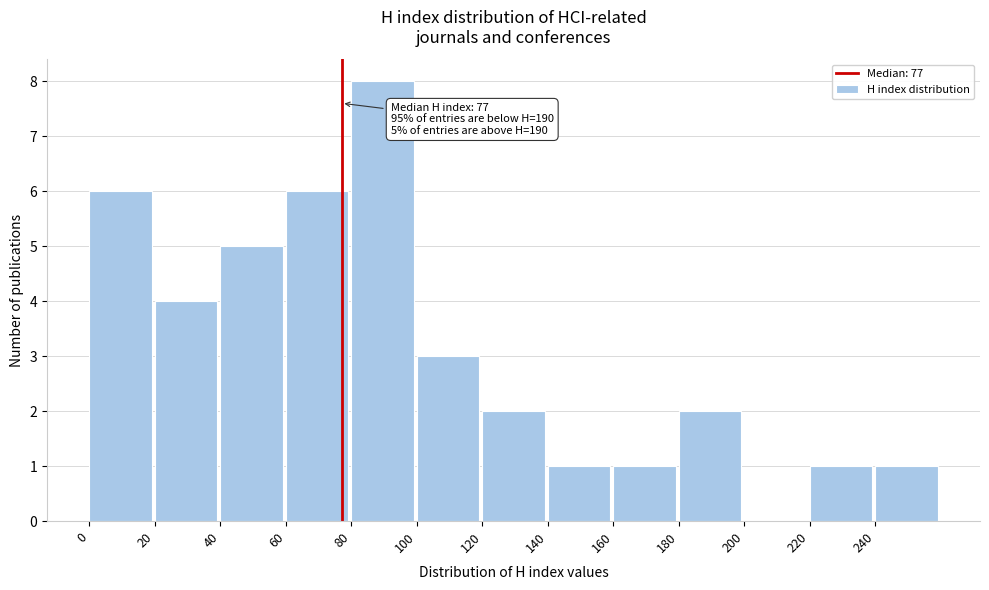

Which range on the x-axis has the tallest bar?

80 to 100